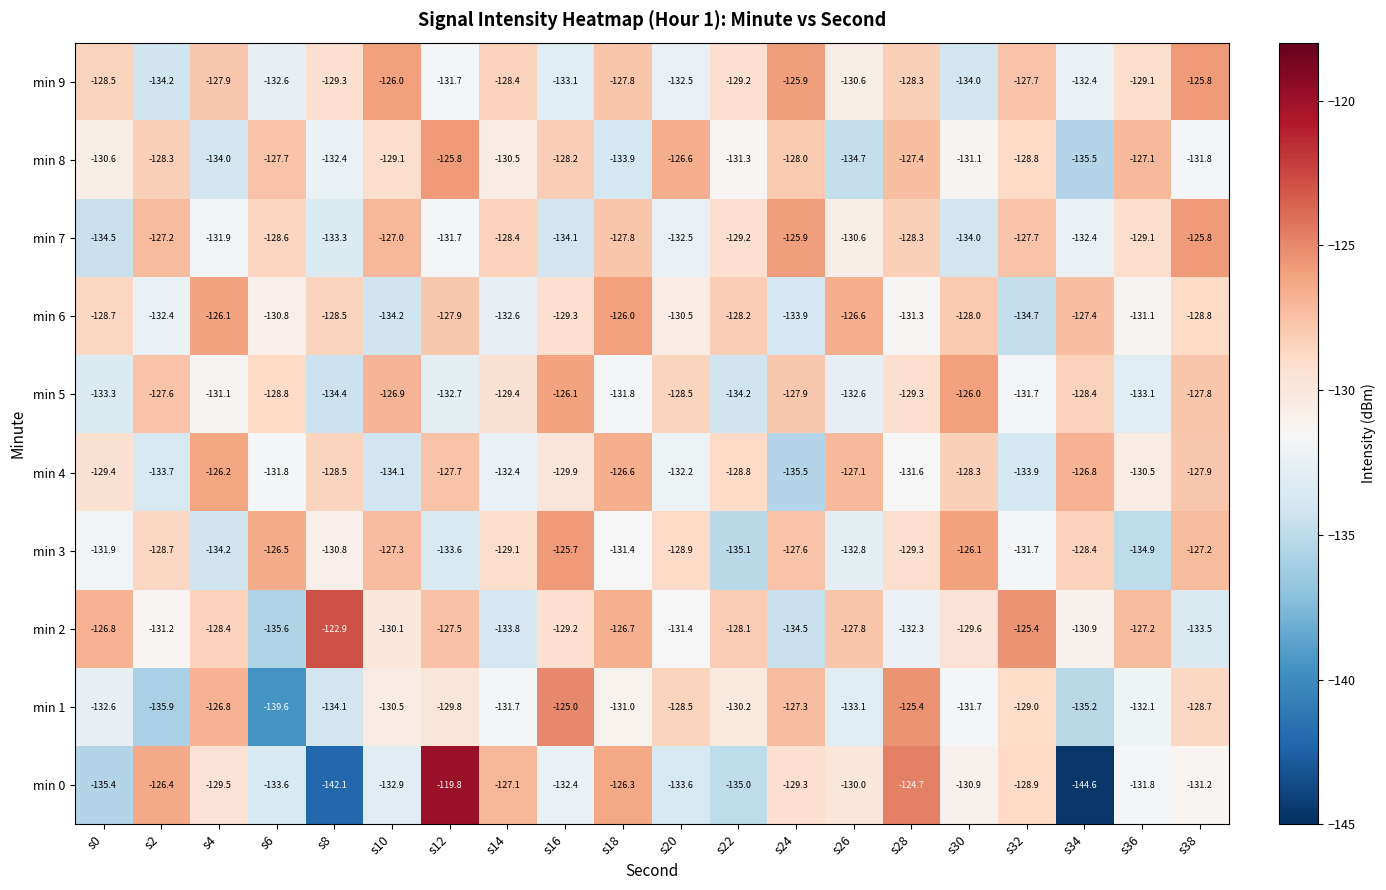

The min 5 series shows -80.5 at s28. True or false?

False